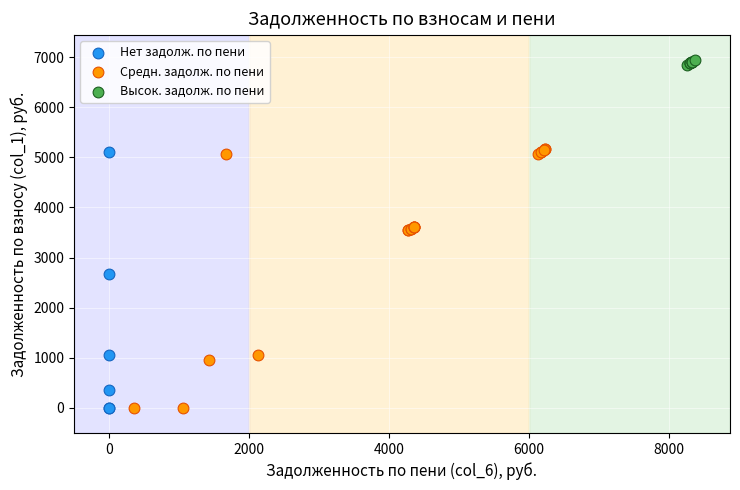

What are all the series names shown in the legend?

Нет задолж. по пени, Средн. задолж. по пени, Высок. задолж. по пени